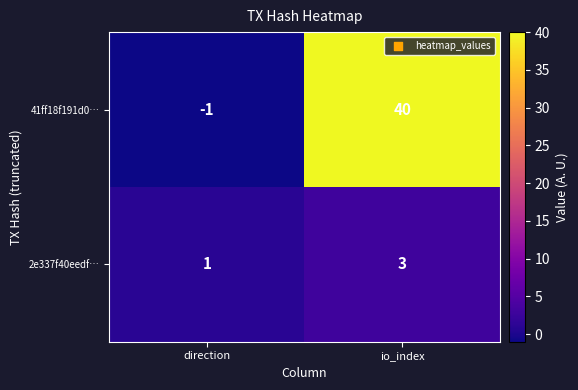

At how many categories does at least one series exceed 30?

1